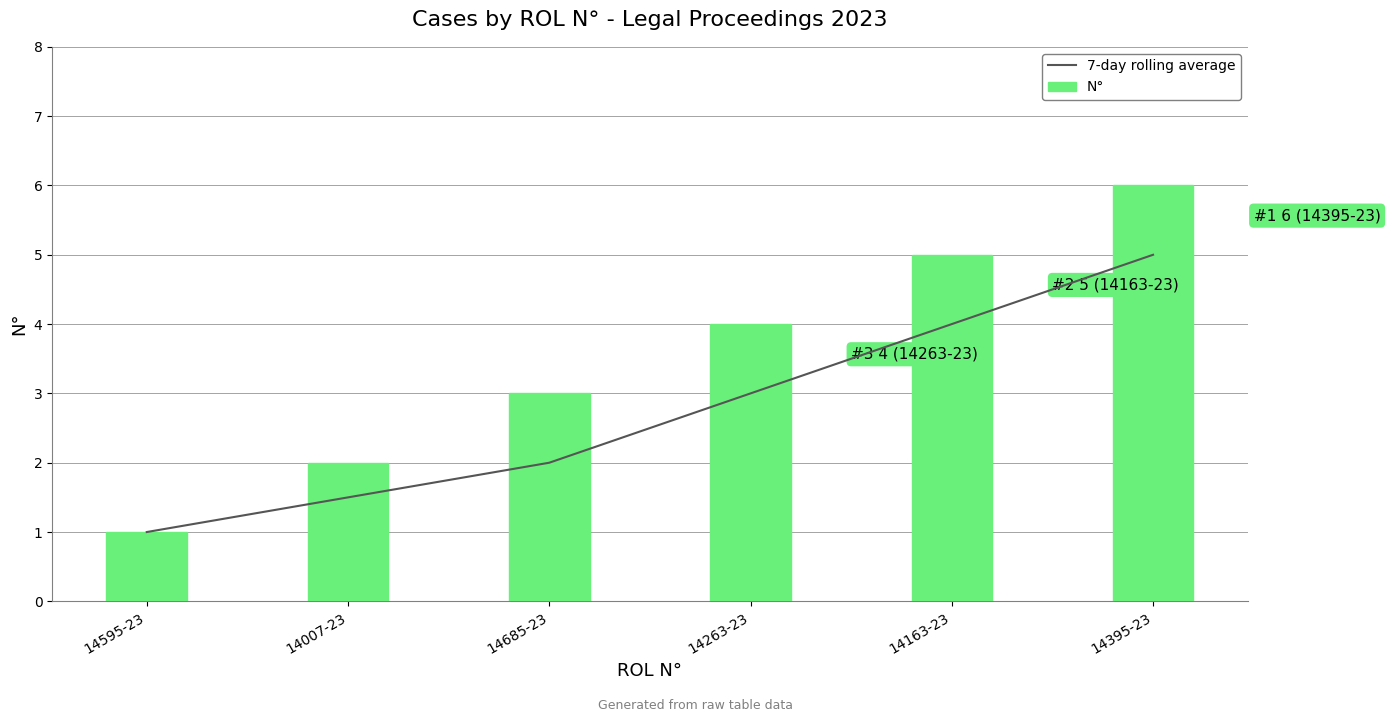

What is the sum of all 7-day rolling average values?

16.5